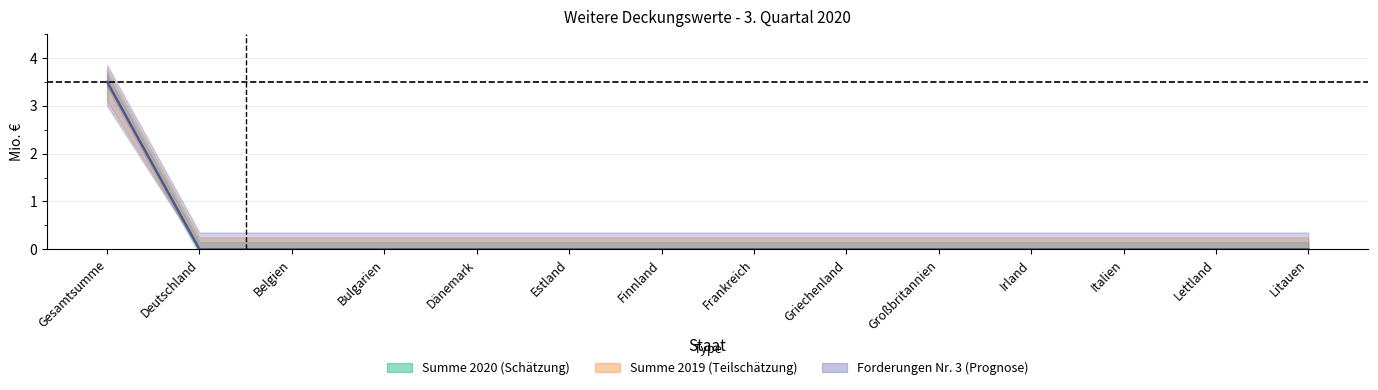

Reading left to right, list all the values displayed in this chart.

Summe_2020: 3.5	0.0	0.0	0.0	0.0	0.0	0.0	0.0	0.0	0.0	0.0	0.0	0.0	0.0
Summe_2019: 3.5	0.0	0.0	0.0	0.0	0.0	0.0	0.0	0.0	0.0	0.0	0.0	0.0	0.0
Forderungen_Nr3_2020: 3.5	0.0	0.0	0.0	0.0	0.0	0.0	0.0	0.0	0.0	0.0	0.0	0.0	0.0